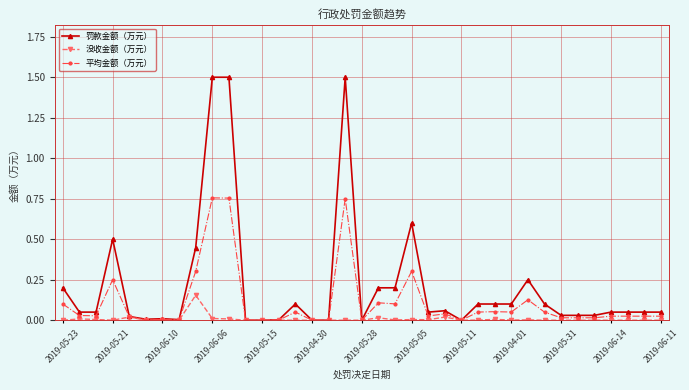

Which series has the largest range (max minus min)?

罚款金额（万元）